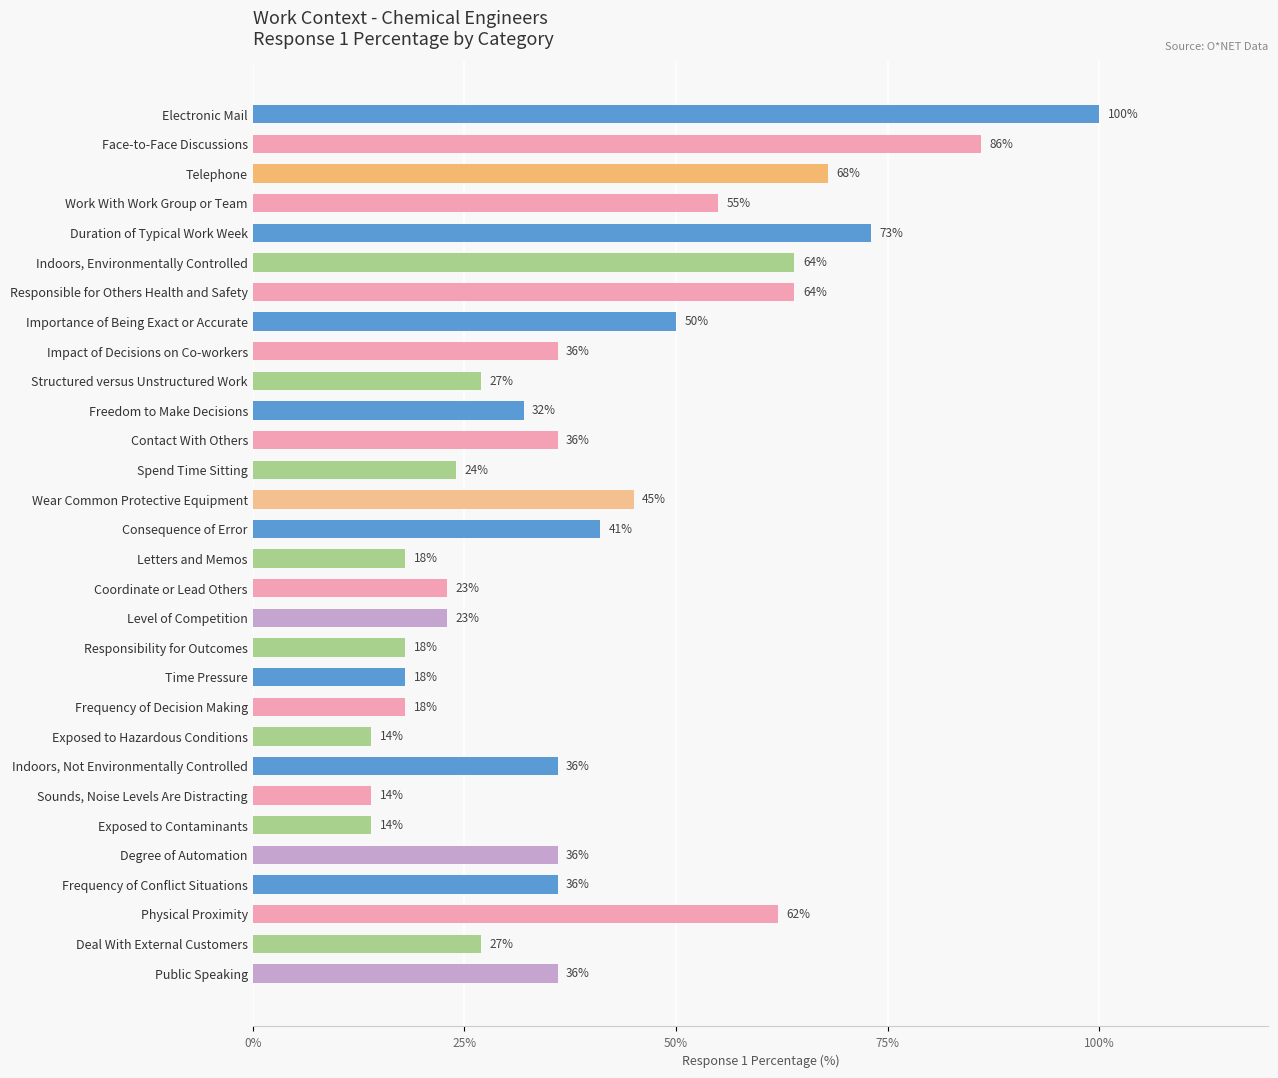

What is the value of the 21st bar from the top?

18